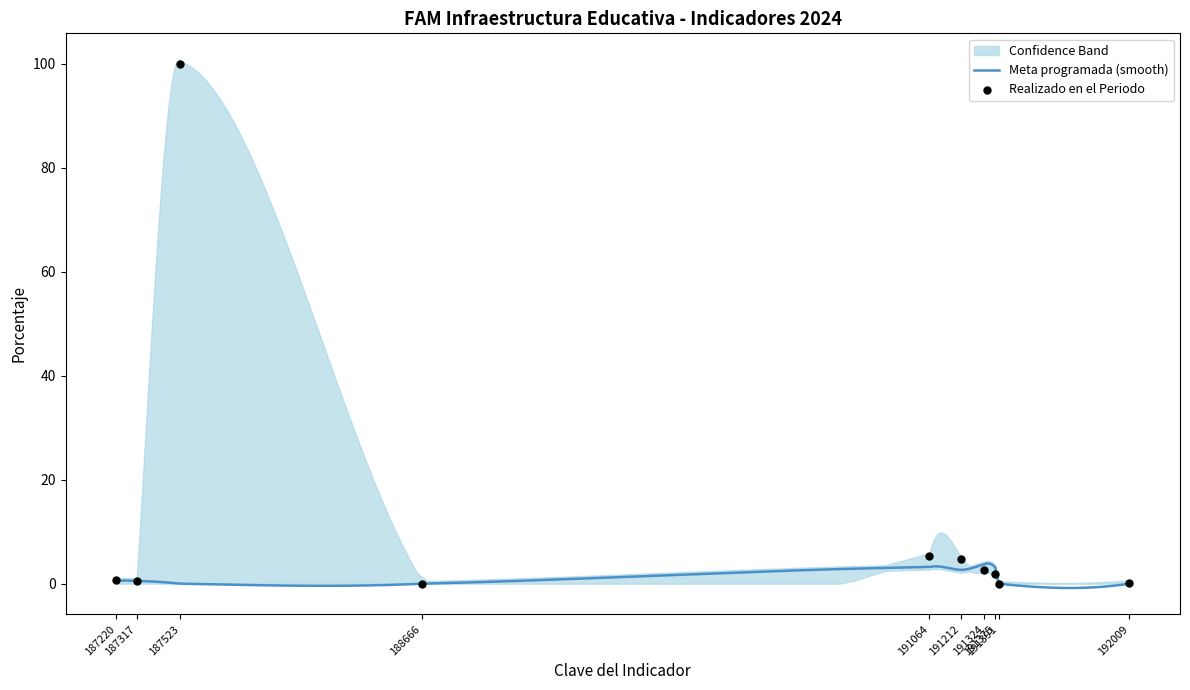

Which series has the largest total across all categories?

Realizado en el Periodo